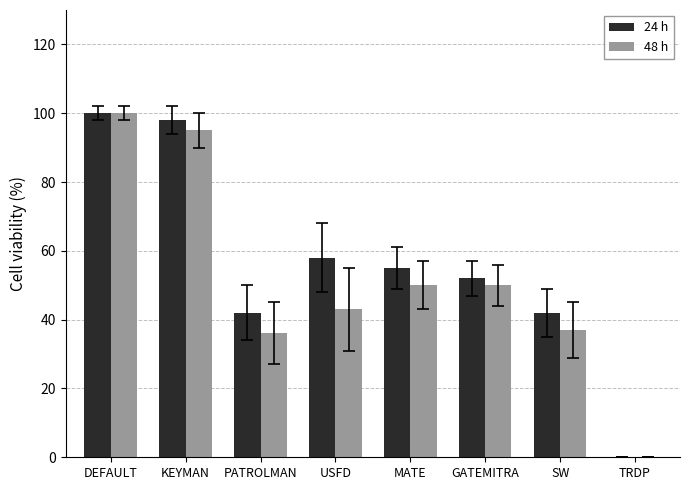

Where does the 48 h series first go above 50?

DEFAULT